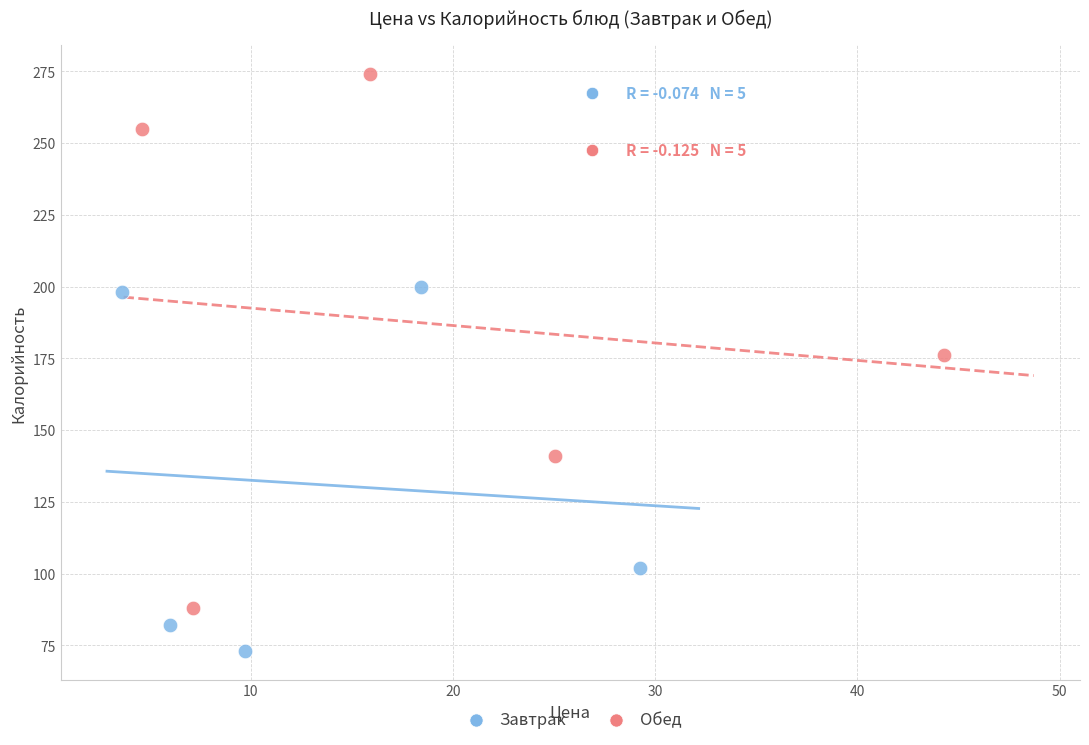

Which series reaches the minimum Y coordinate?

Завтрак